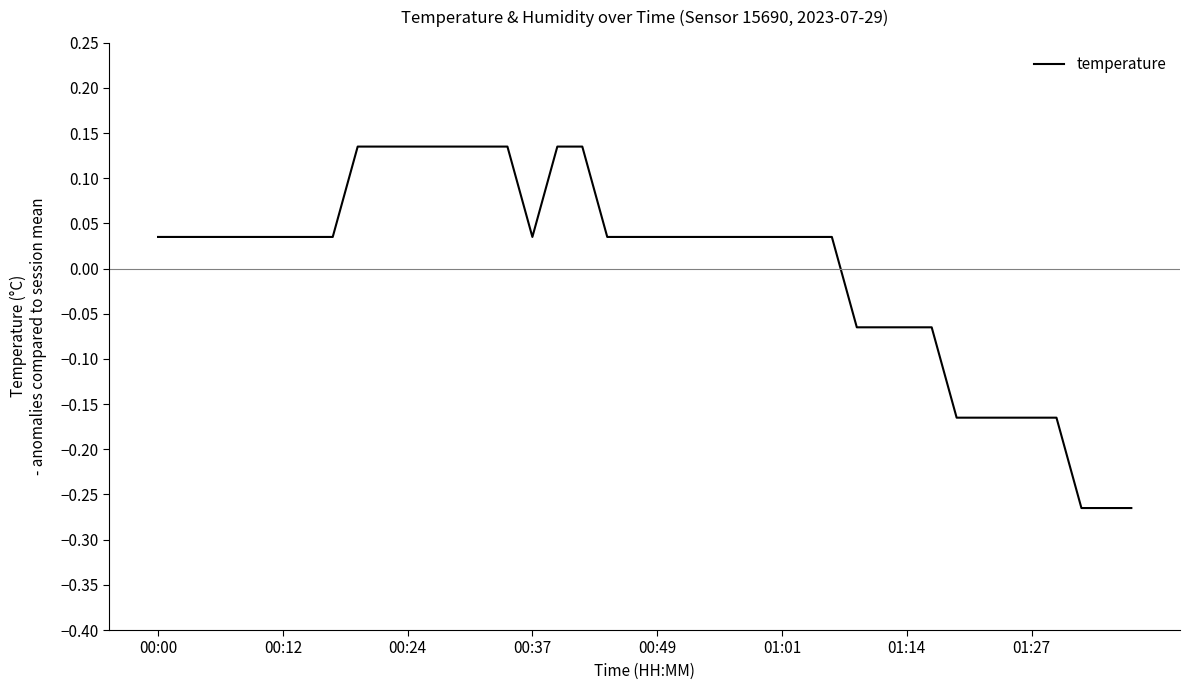

What is the difference between the maximum and minimum values?

0.4